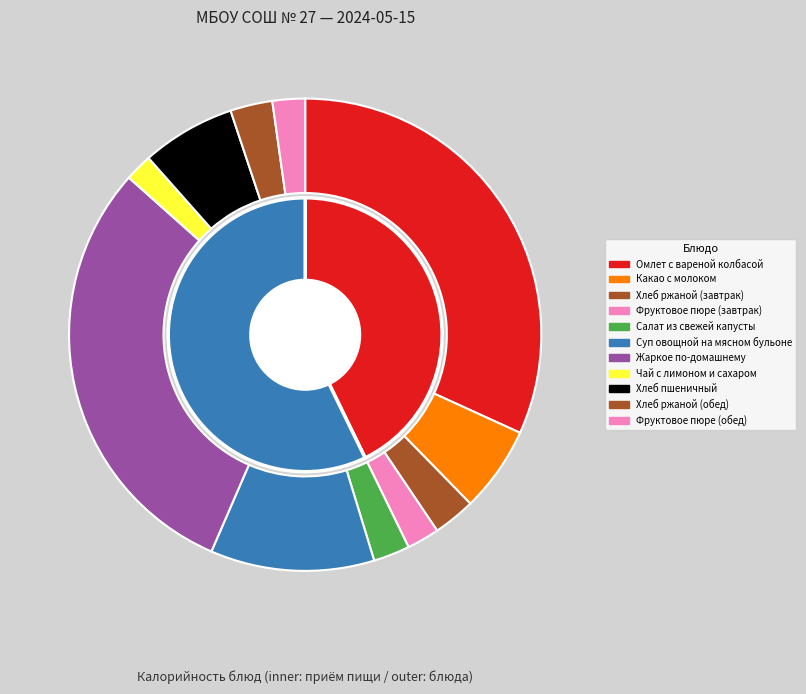

Is there a majority slice in this chart?

No